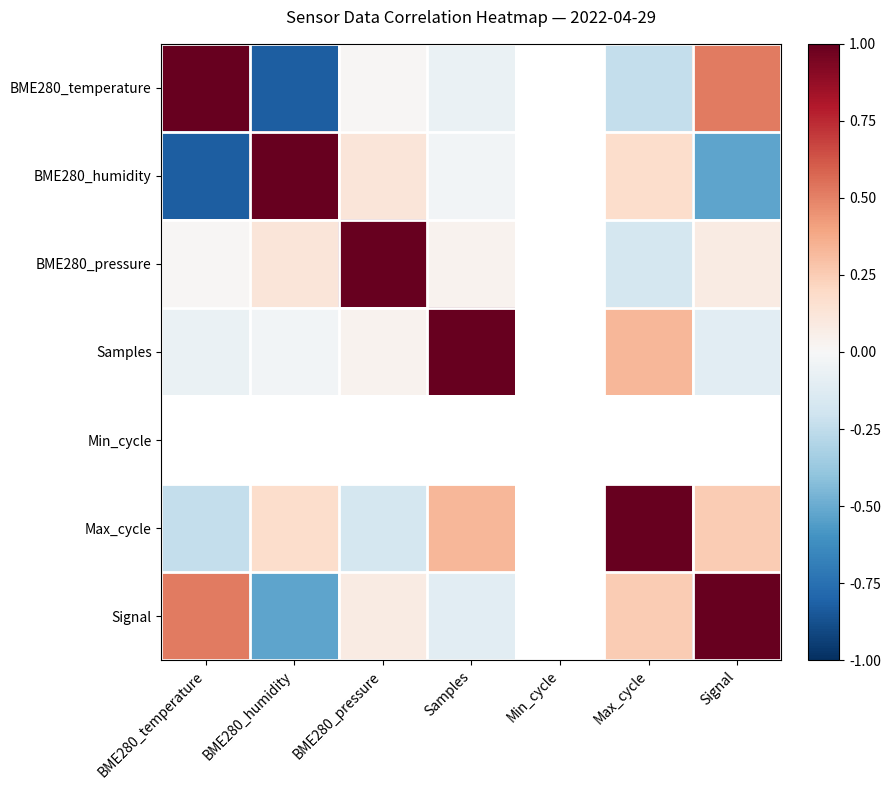

Between Samples and BME280_humidity, which is larger?

Samples